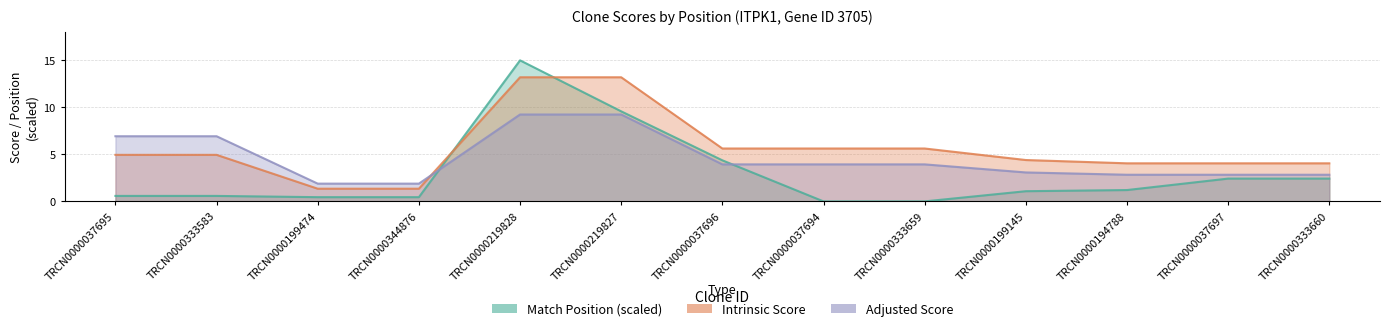

At how many categories does at least one series exceed 4?

11